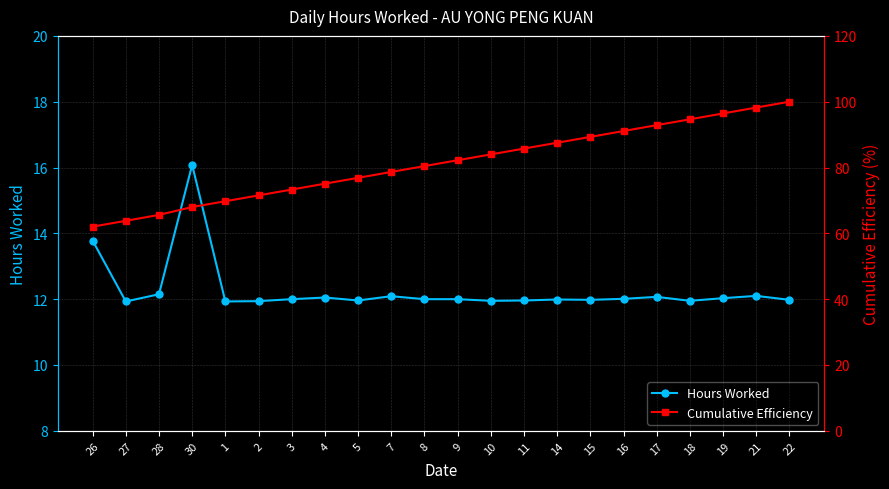

Does the chart display data point markers on the line(s)?

Yes